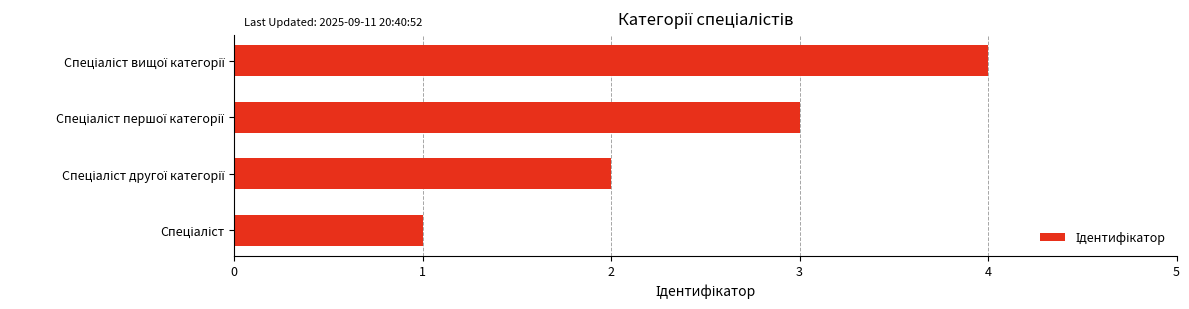

What is the greatest value displayed?

4